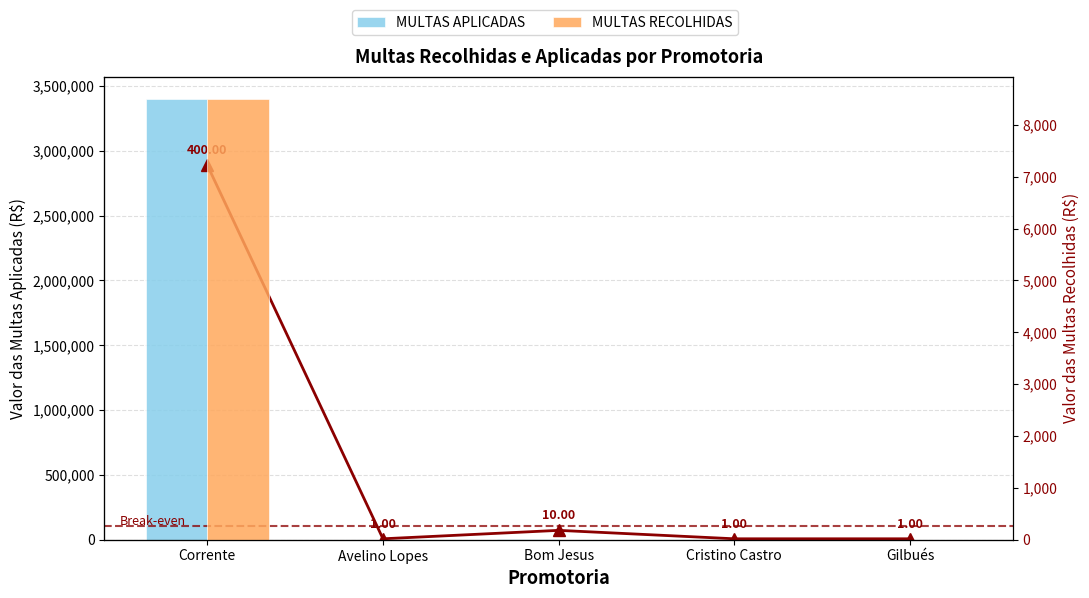

Rank the series by their maximum value, from lowest to highest.

VALOR DAS MULTAS RECOLHIDAS, Ratio (scaled), VALOR DAS MULTAS APLICADAS